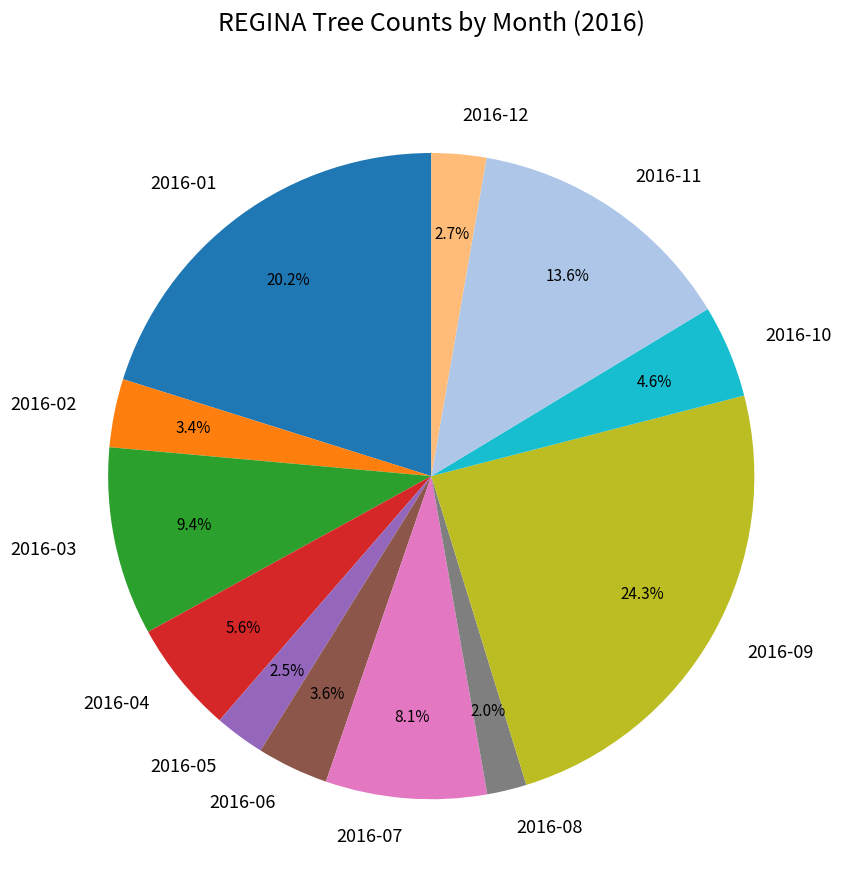

What percentage is the 2016-02 slice, to the nearest percent?

3%